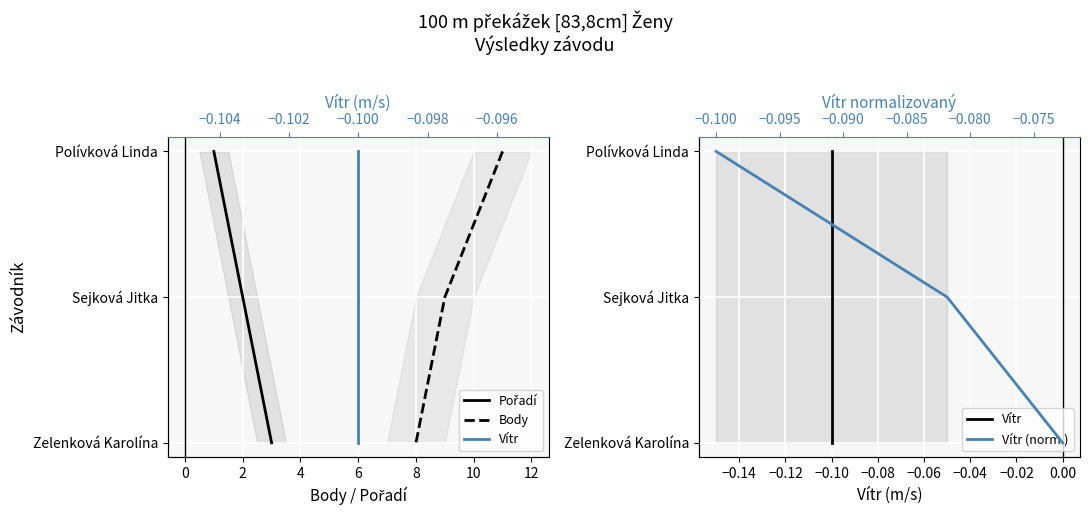

What is the approximate value of Vítr (norm.) at 0?

1